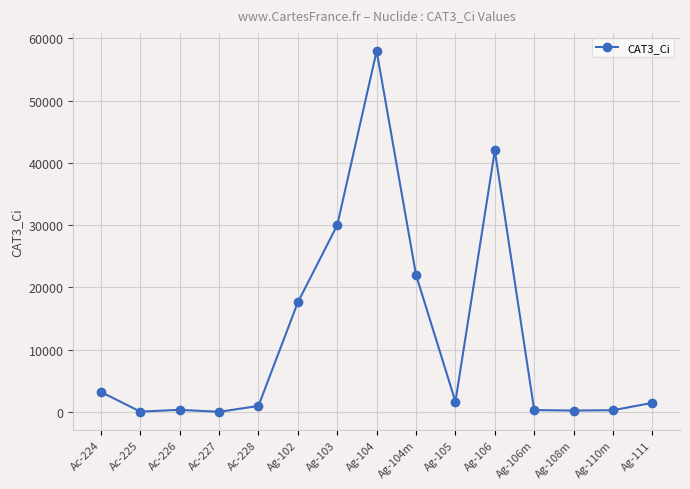

What is the change in value from Ag-105 to Ag-110m?

-1380.0